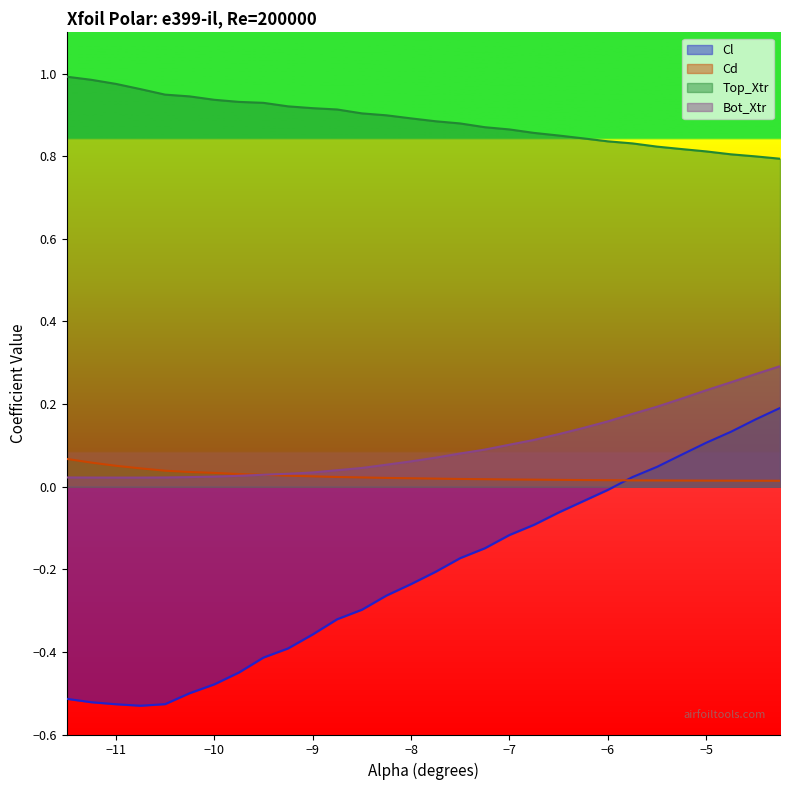

True or false: Top_Xtr has a value of 1.0 at -11.0.

True